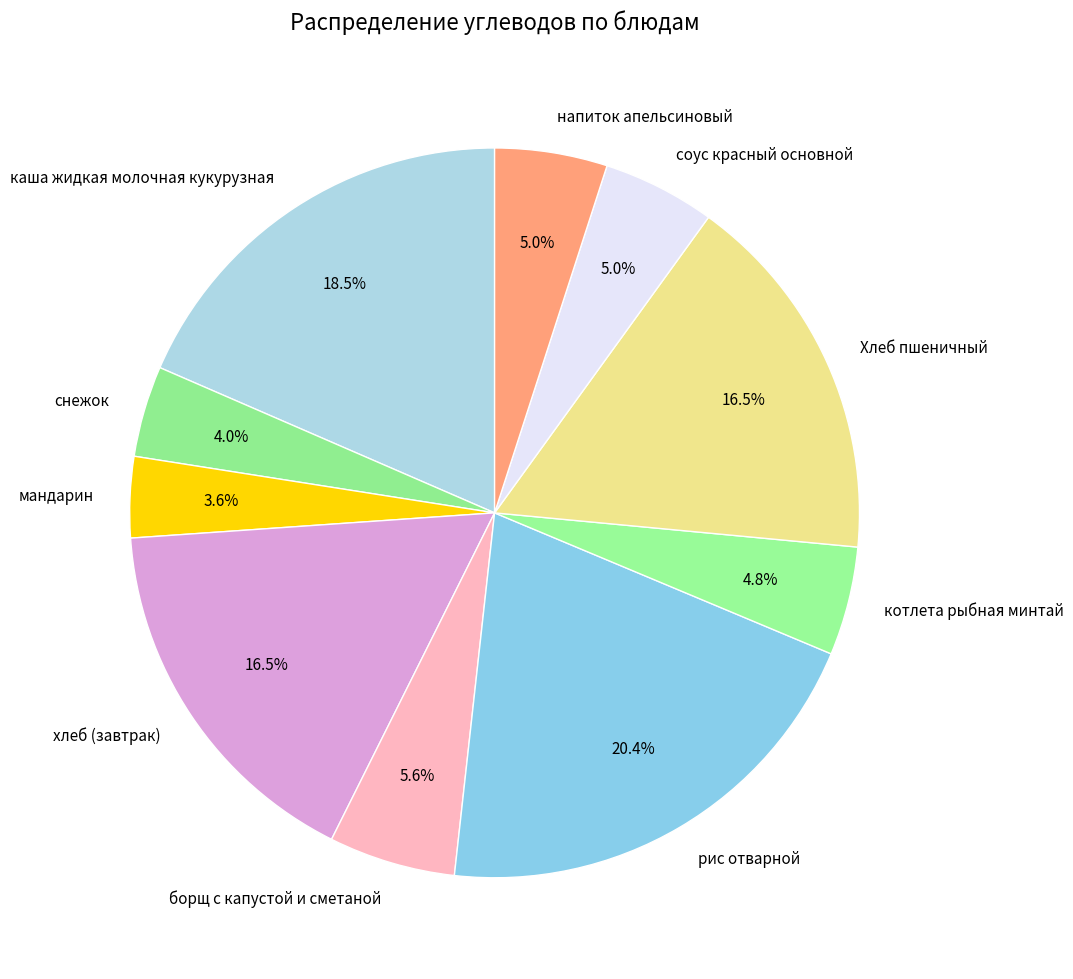

Which has a higher value, мандарин or каша жидкая молочная кукурузная?

каша жидкая молочная кукурузная